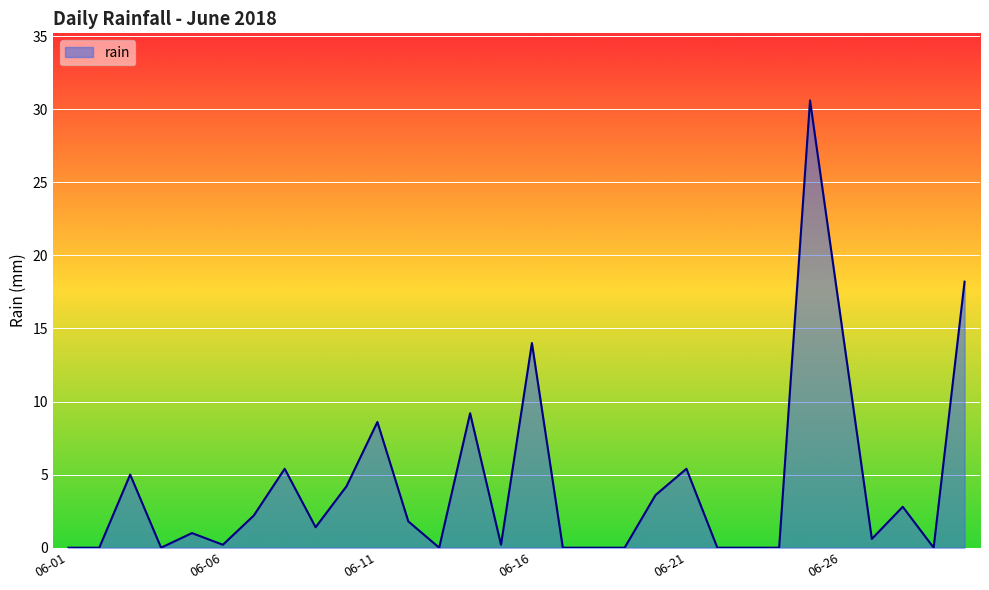

What is the greatest value displayed?

30.6